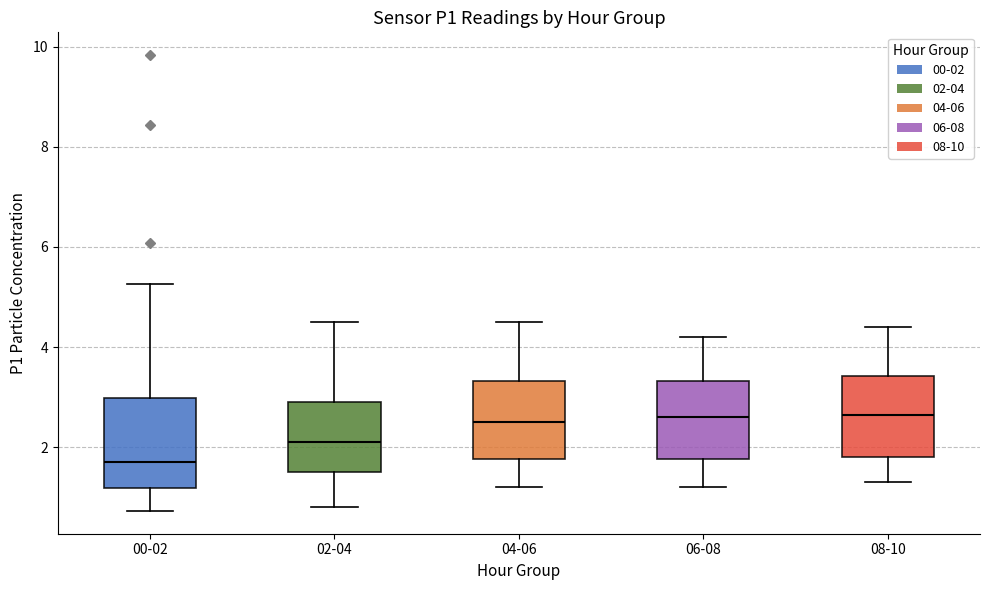

Reading left to right, read every box against the y-axis: the position of its median line, the range the box covers, and the ends of its whiskers. The values are not printed on the chart, so give them approximately, as read against the axis.

00-02: median 1.8, box 1.2 to 3.0, whiskers 0.8 to 5.2
02-04: median 2.2, box 1.6 to 3.0, whiskers 0.8 to 4.6
04-06: median 2.6, box 1.8 to 3.4, whiskers 1.2 to 4.6
06-08: median 2.6, box 1.8 to 3.4, whiskers 1.2 to 4.2
08-10: median 2.6, box 1.8 to 3.4, whiskers 1.4 to 4.4